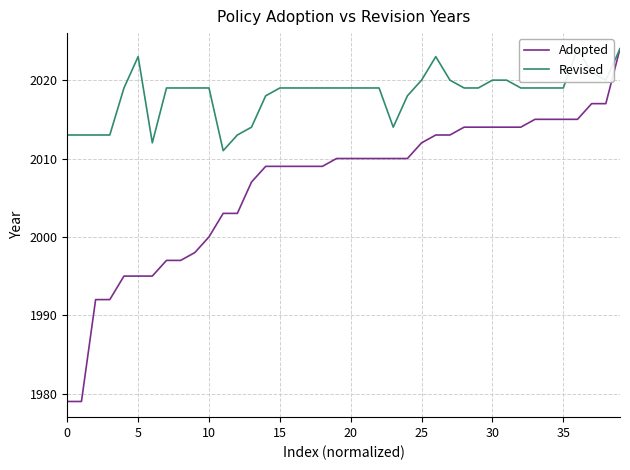

At which category is the sum across all series the highest?

39